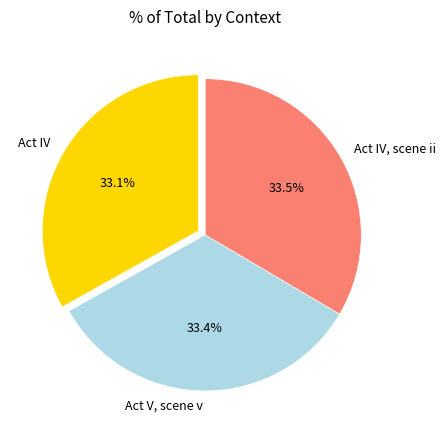

The Act IV slice represents 43% of the pie. True or false?

False